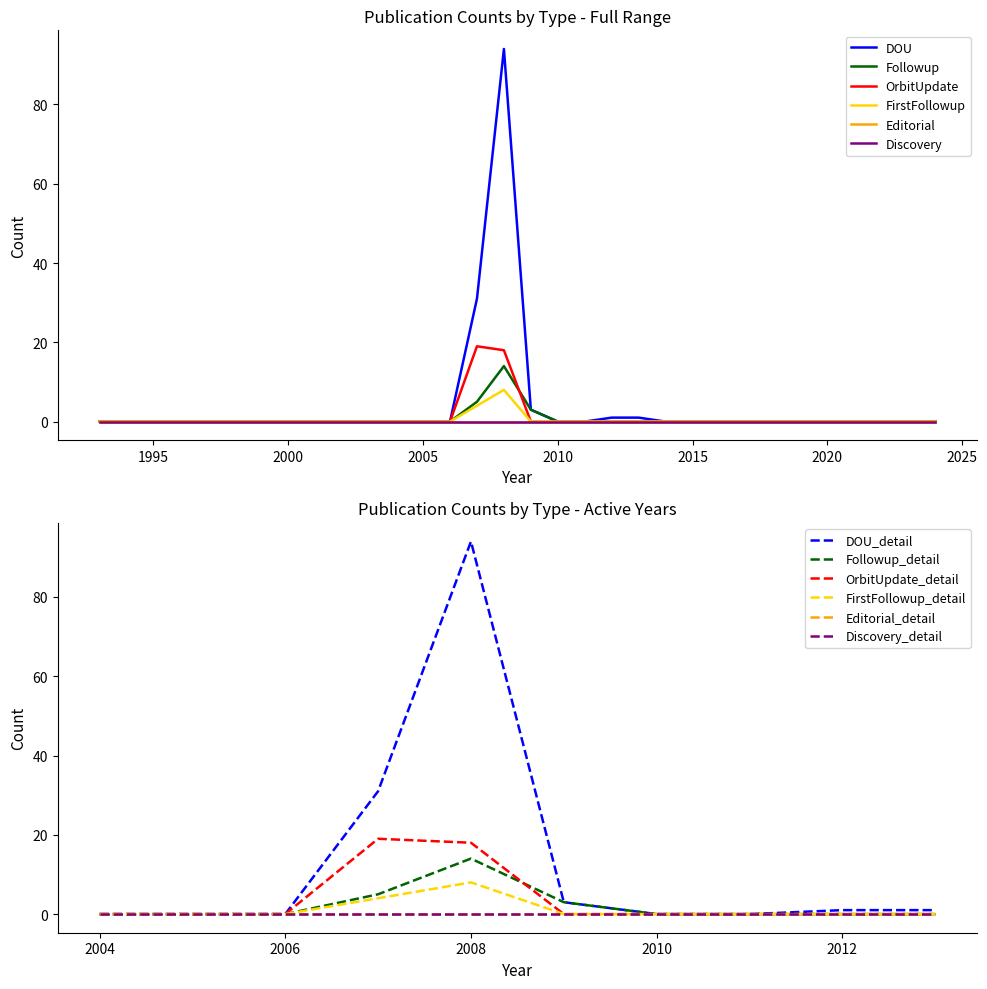

Which series has the largest total across all categories?

DOU